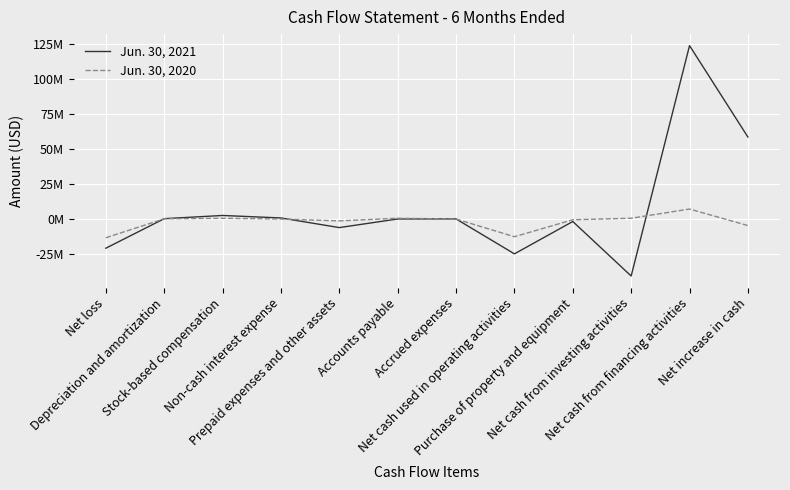

True or false: Jun. 30, 2021 and Jun. 30, 2020 cross at least once.

True